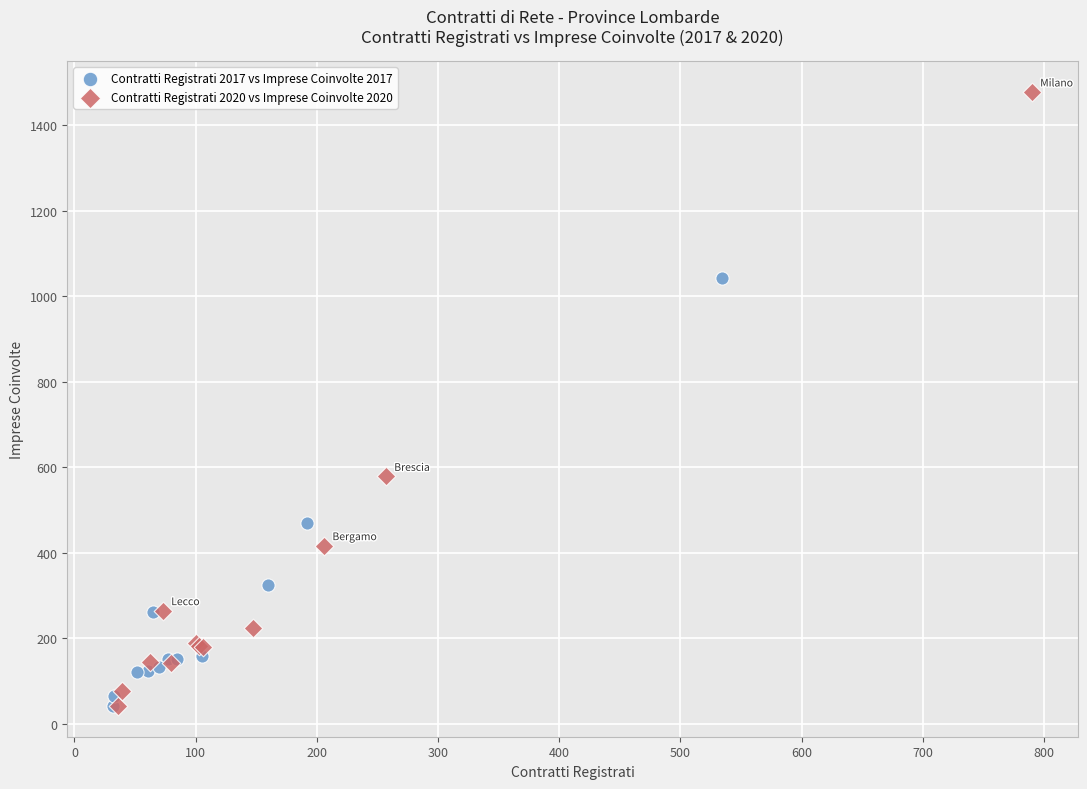

Which series has the widest spread of Y values?

Contratti Registrati 2020 vs Imprese Coinvolte 2020